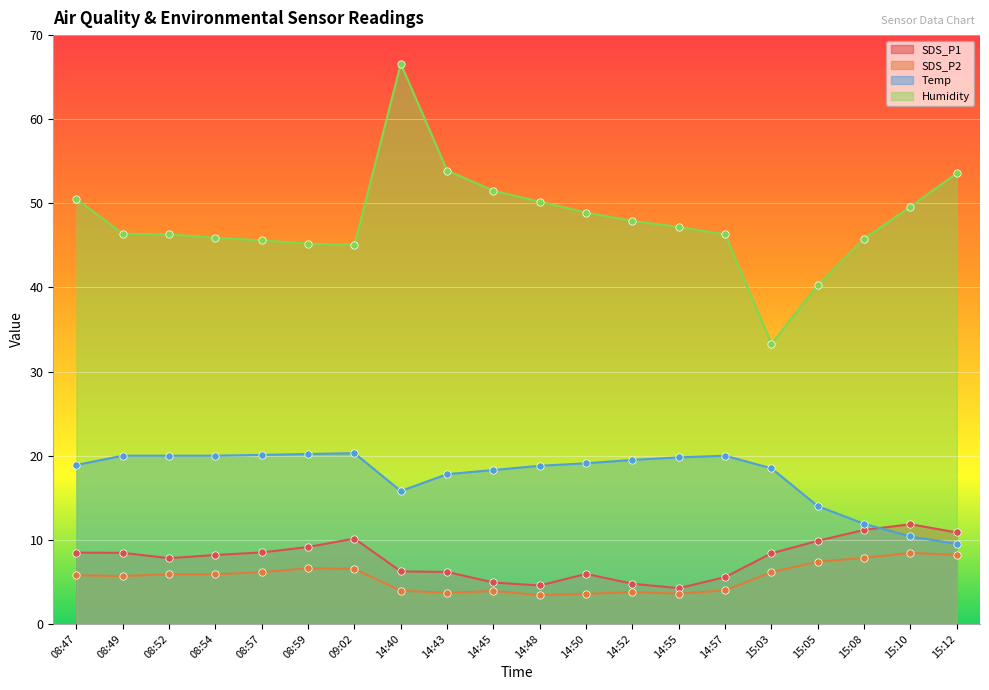

Is the value of Temp at 14:52 greater than the value of SDS_P2 at 14:40?

Yes